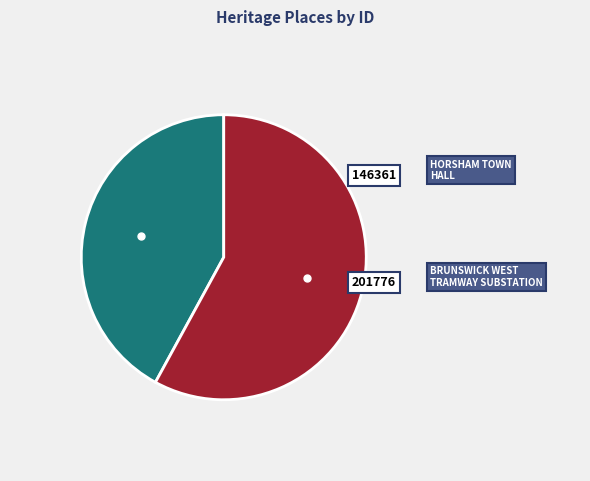

Which category has the smallest portion of the pie?

HORSHAM TOWN HALL